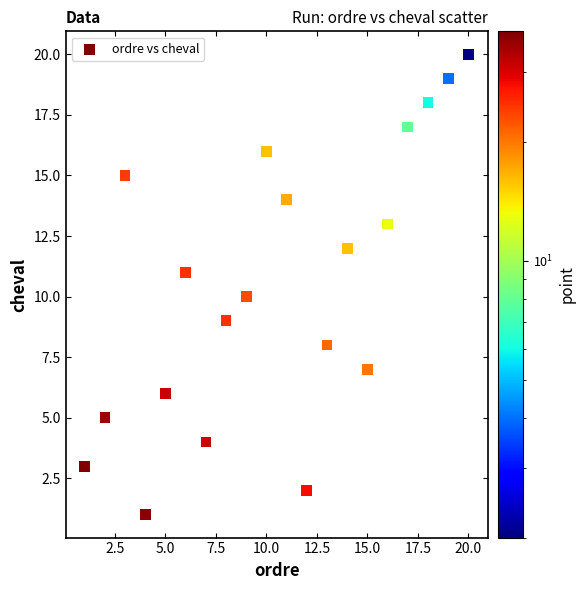

What is the range of X values (max minus min)?

19